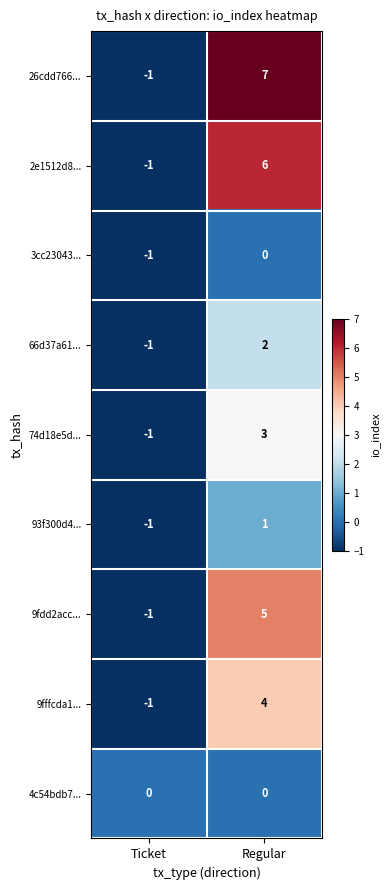

What is the total value across all series at Regular?

28